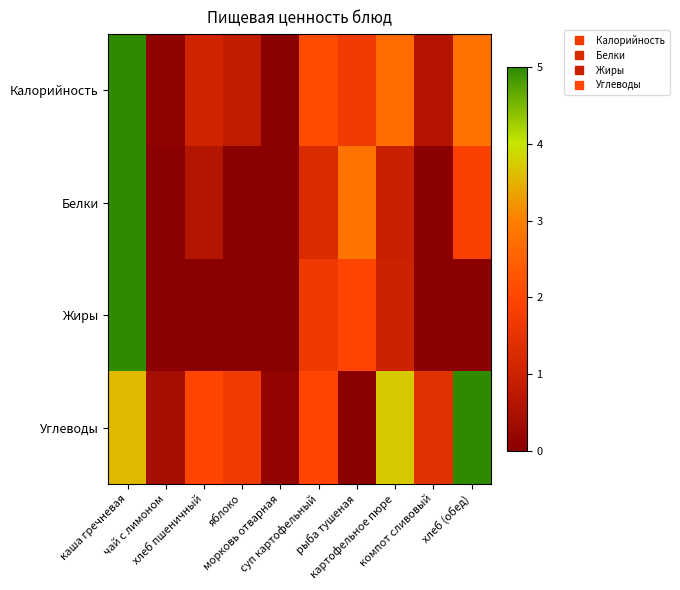

At how many categories does at least one series exceed 2?

5